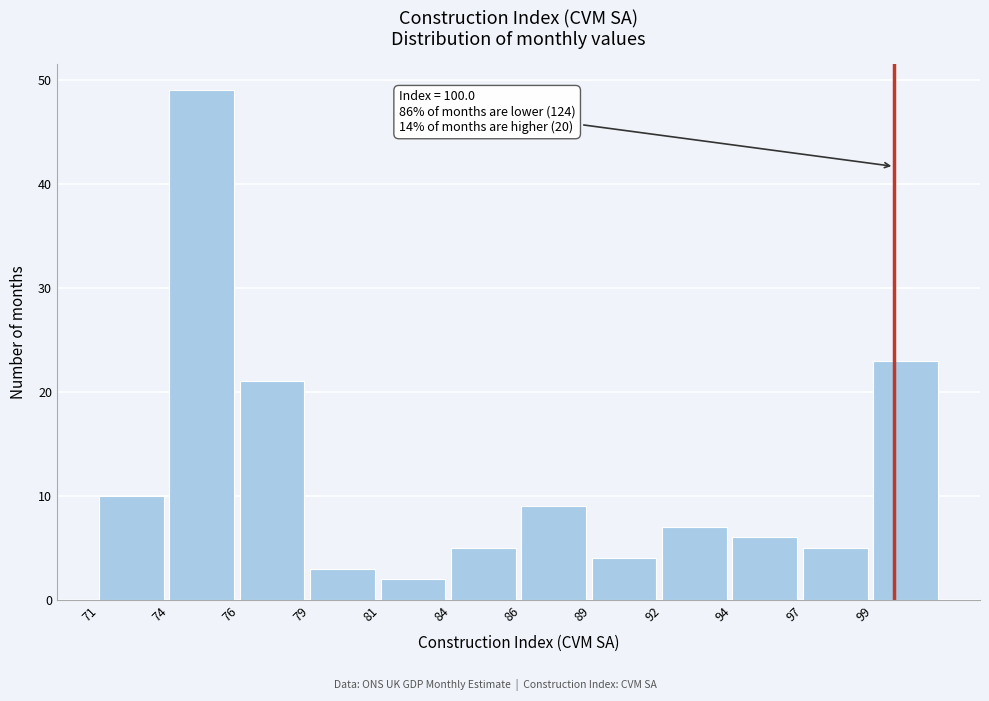

Reading right to left, what are all the values shown in this chart?

23	5	6	7	4	9	5	2	3	21	49	10